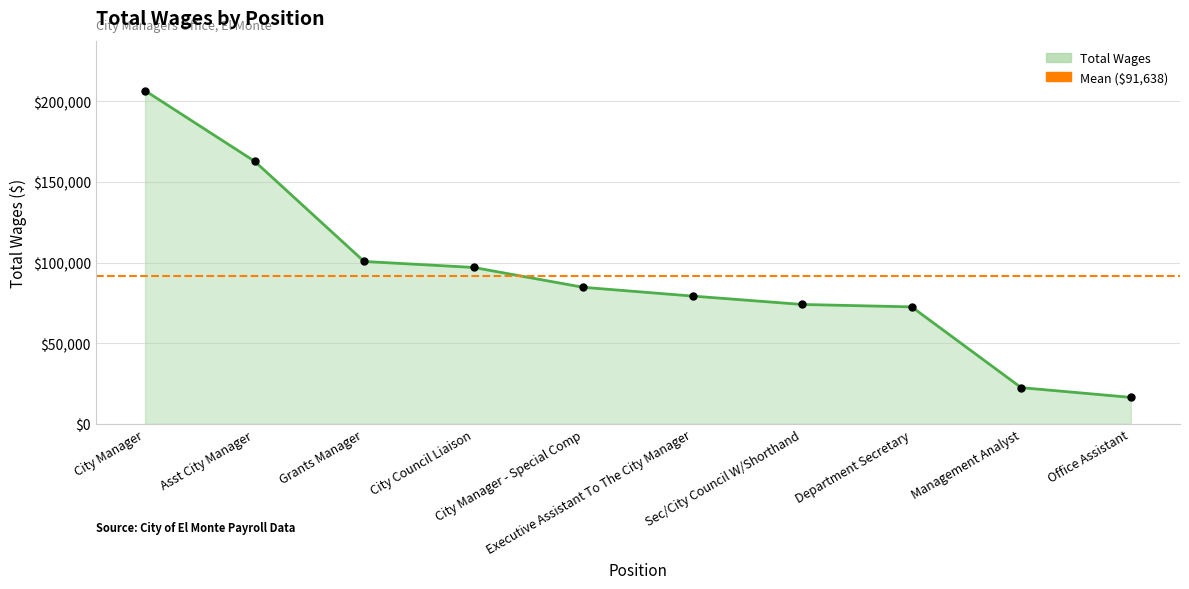

Reading left to right, transcribe all the data shown in this chart.

City Manager=206508	Asst City Manager=162780	Grants Manager=100683	City Council Liaison=96970	City Manager - Special Comp=84674	Executive Assistant To The City Manager=79232	Sec/City Council W/Shorthand=74040	Department Secretary=72539	Management Analyst=22489	Office Assistant=16470